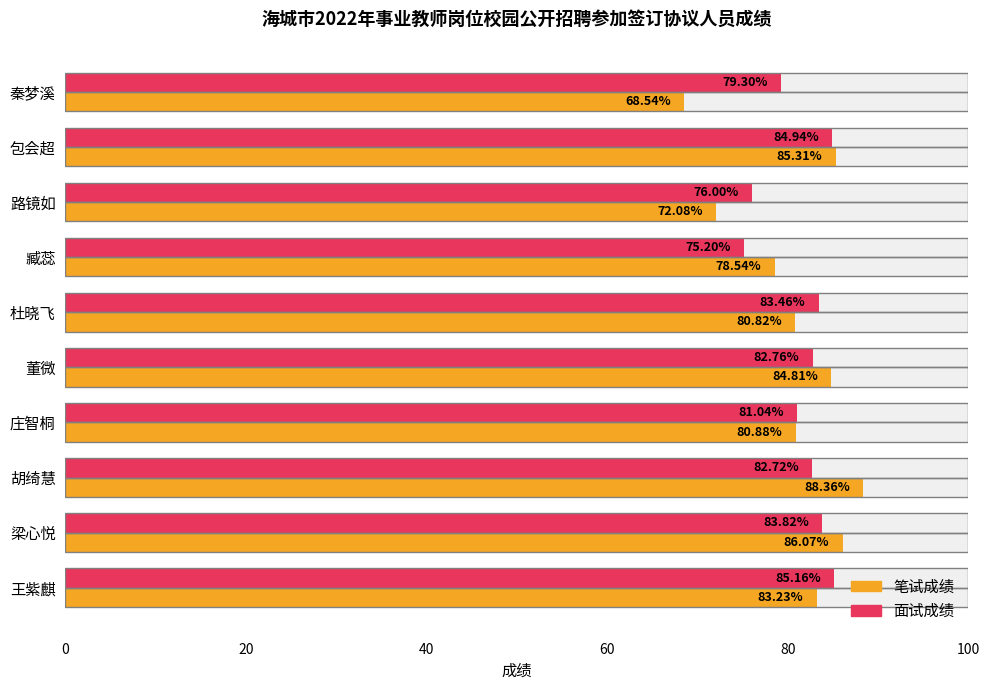

Which series has the largest range (max minus min)?

笔试成绩